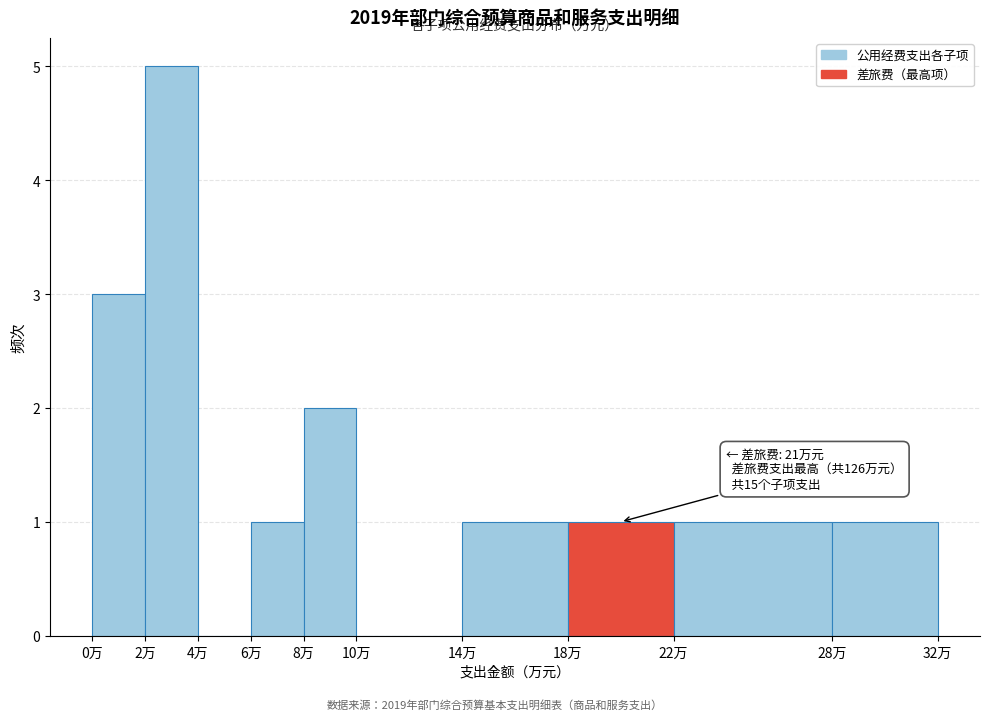

Over which range of the x-axis is the bar tallest?

2 to 4